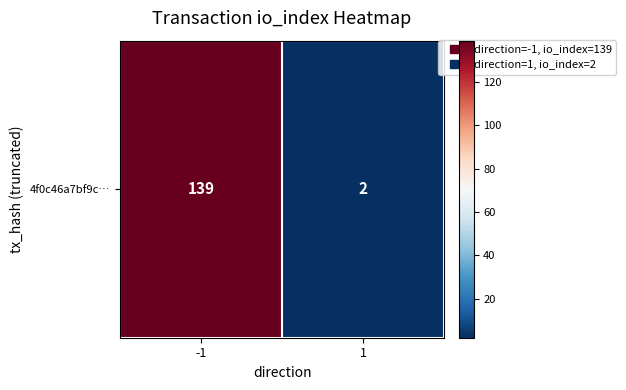

Reading left to right, transcribe all the data shown in this chart.

139	2